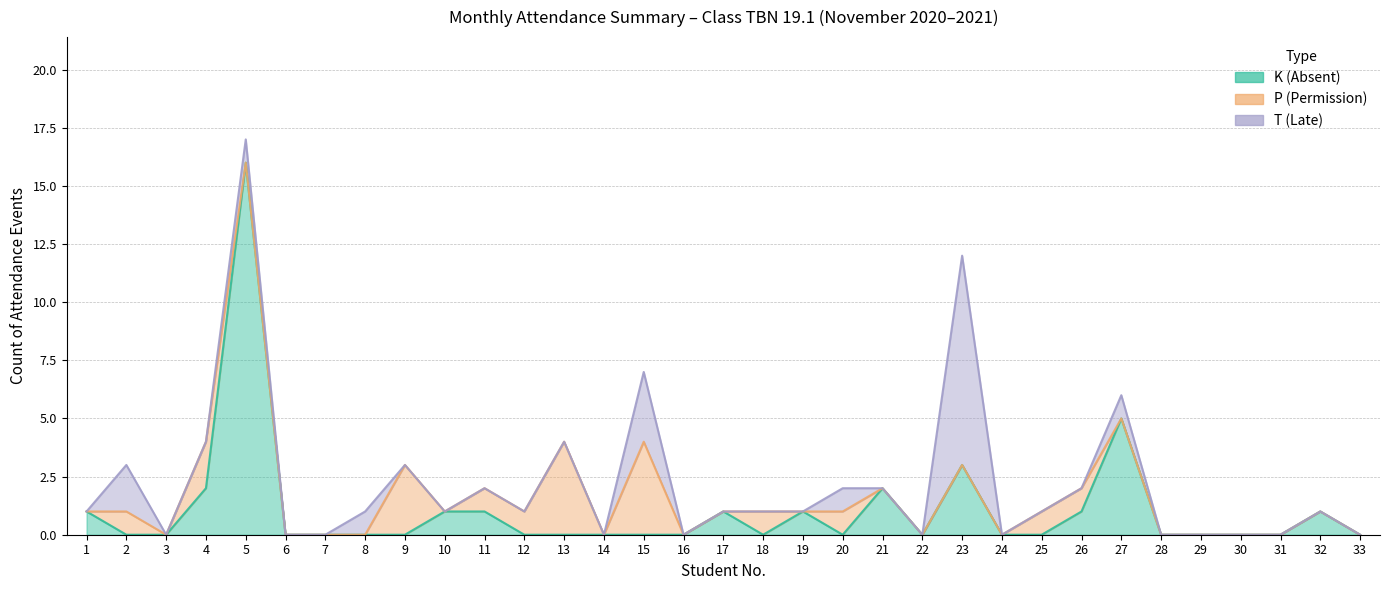

How many intersections are there between P (Permission) and T (Late)?

3